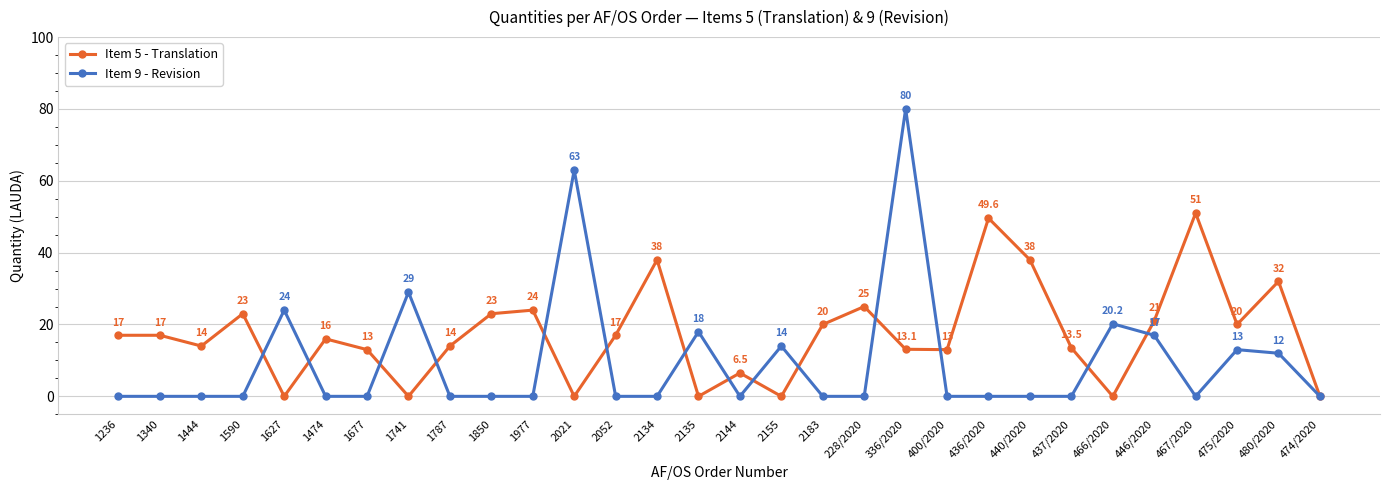

Reading right to left, list all the values displayed in this chart.

Item 5 - Translation: 0.0	32.0	20.0	51.0	21.0	0.0	13.5	38.0	49.6	13.0	13.1	25.0	20.0	0.0	6.5	0.0	38.0	17.0	0.0	24.0	23.0	14.0	0.0	13.0	16.0	0.0	23.0	14.0	17.0	17.0
Item 9 - Revision: 0.0	12.0	13.0	0.0	17.0	20.2	0.0	0.0	0.0	0.0	80.0	0.0	0.0	14.0	0.0	18.0	0.0	0.0	63.0	0.0	0.0	0.0	29.0	0.0	0.0	24.0	0.0	0.0	0.0	0.0